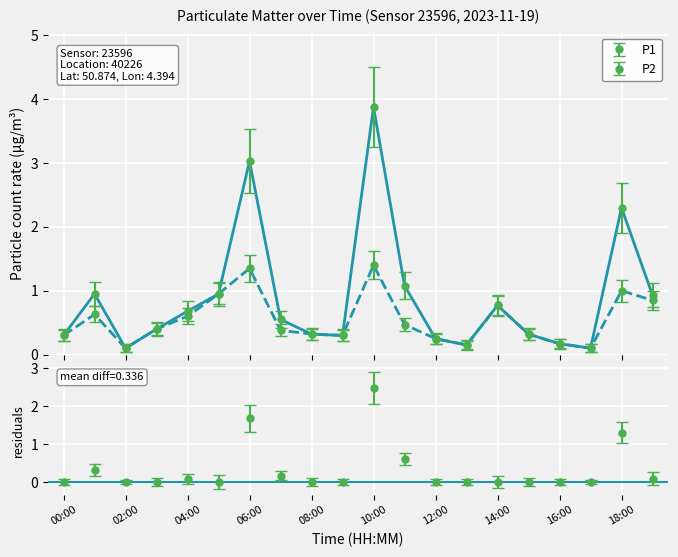

Reading left to right, list all the values displayed in this chart.

P1: 00:00=0.3	01:00=0.9	02:00=0.1	03:00=0.4	04:00=0.7	05:00=0.9	06:00=3.0	07:00=0.6	08:00=0.3	09:00=0.3	10:00=3.9	11:00=1.1	12:00=0.2	13:00=0.1	14:00=0.8	15:00=0.3	16:00=0.2	17:00=0.1	18:00=2.3	19:00=0.9
P2: 00:00=0.3	01:00=0.6	02:00=0.1	03:00=0.4	04:00=0.6	05:00=0.9	06:00=1.4	07:00=0.4	08:00=0.3	09:00=0.3	10:00=1.4	11:00=0.5	12:00=0.2	13:00=0.1	14:00=0.8	15:00=0.3	16:00=0.2	17:00=0.1	18:00=1.0	19:00=0.8